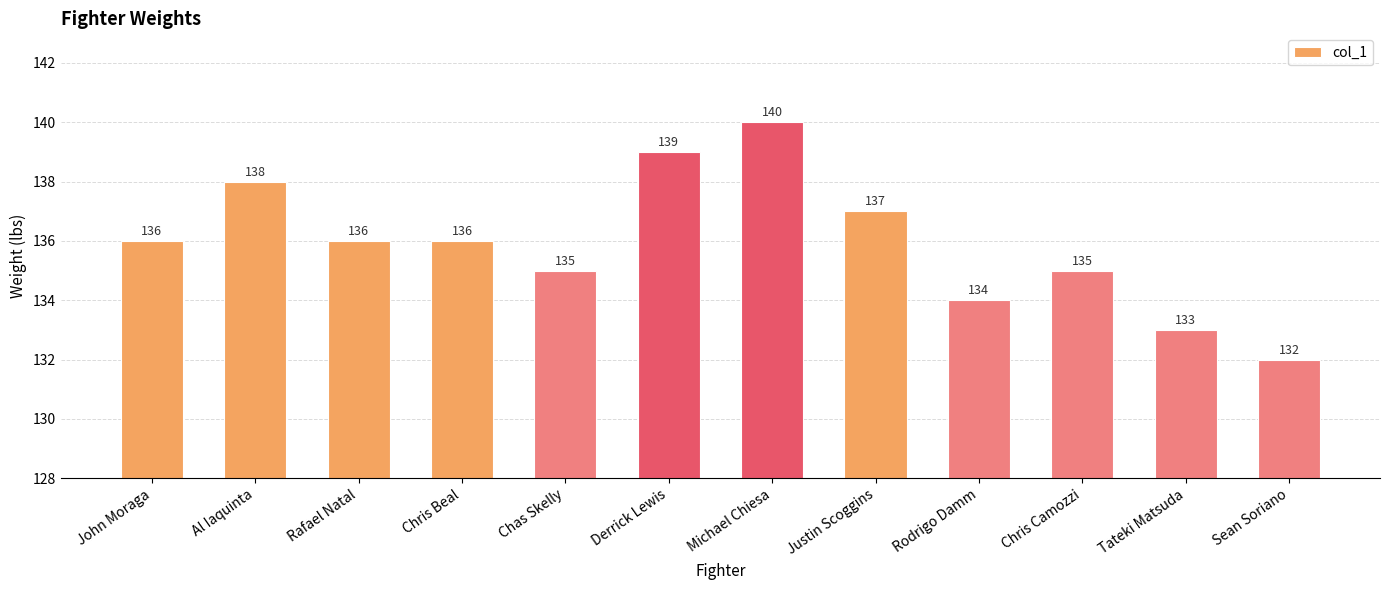

Read the value at Rafael Natal.

136